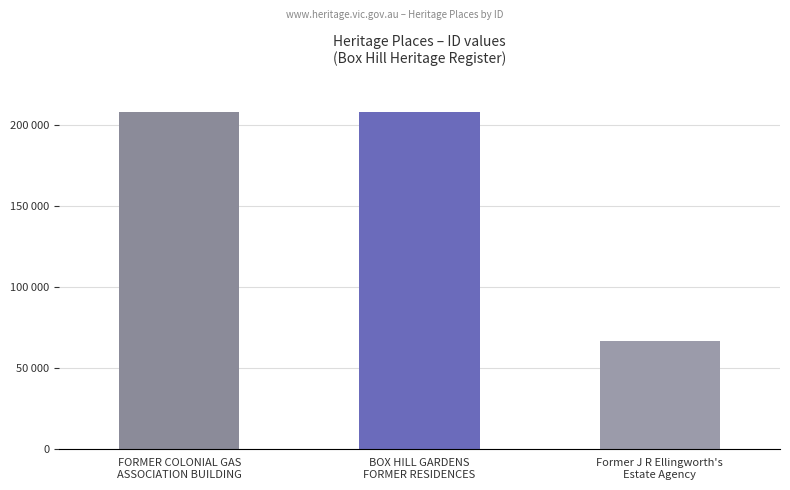

Between FORMER COLONIAL GAS
ASSOCIATION BUILDING and Former J R Ellingworth's
Estate Agency, which is larger?

FORMER COLONIAL GAS
ASSOCIATION BUILDING